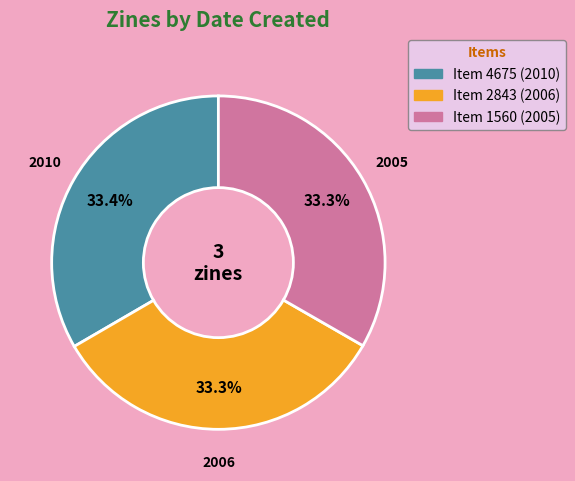

Does any single category account for the majority?

No